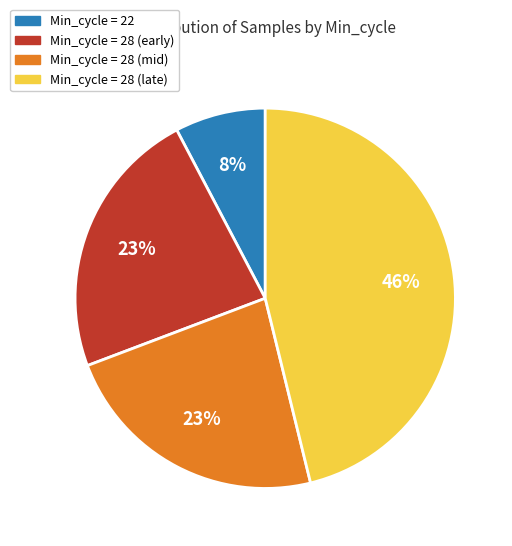

To the nearest percent, what is the difference between the largest and smallest slice percentages?

38%